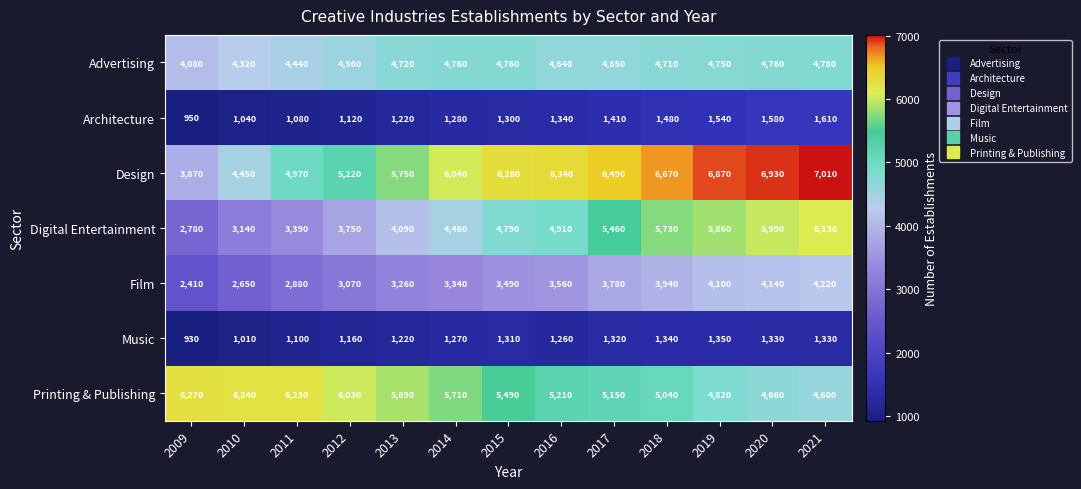

Is the value of Digital Entertainment at 2014 greater than the value of Architecture at 2012?

Yes